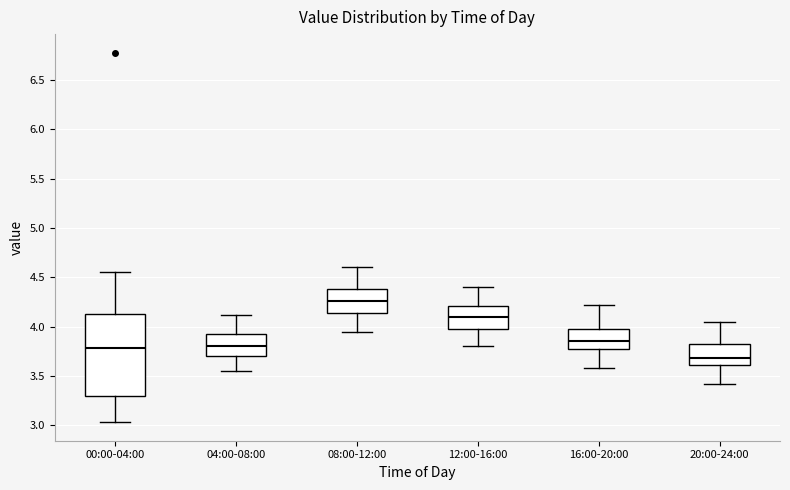

Where is the lower edge of the box for 00:00-04:00 on the y-axis? The values are not printed on the chart, so give them approximately, as read against the axis.

3.30